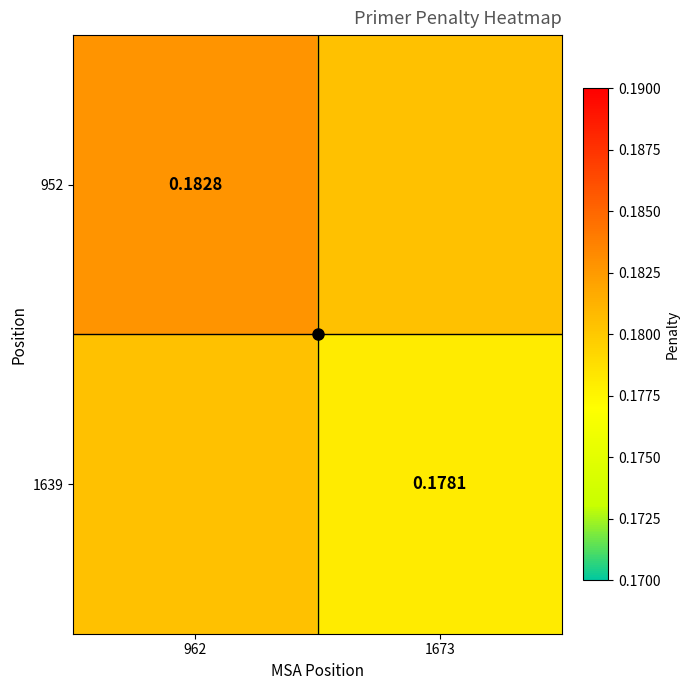

Count the number of categories in the chart.

2